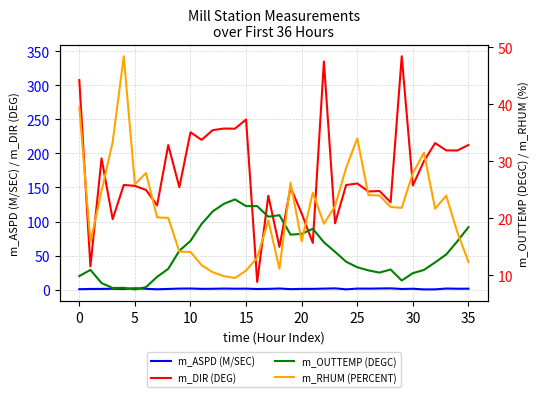

True or false: m_ASPD (M/SEC) has a value of 2.1 at 23.

True